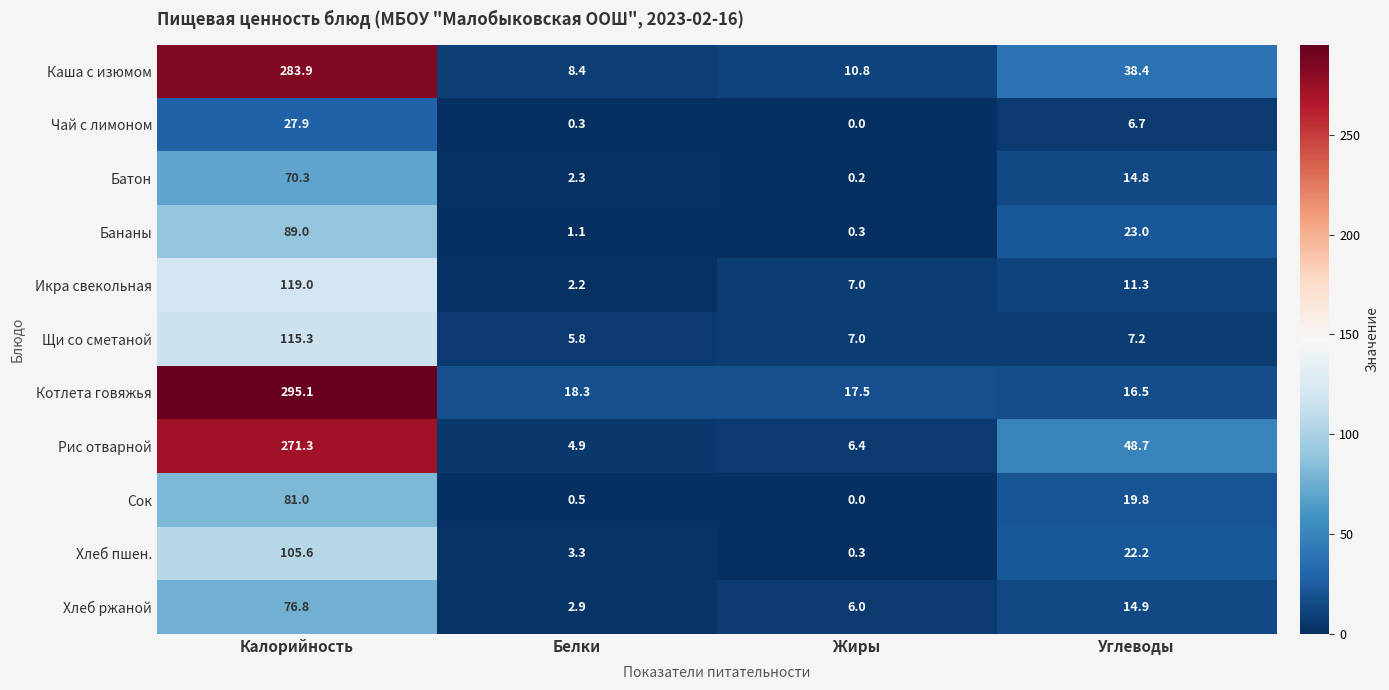

True or false: Рис отварной has a value of 4.9 at Белки.

True